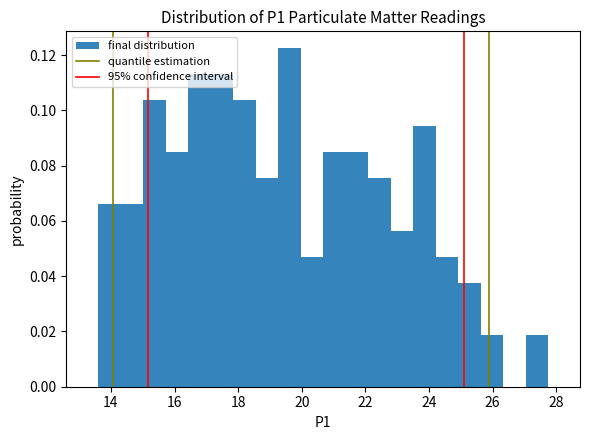

Around what value on the x-axis is the tallest bar? Give the approximate position of its centre, as read against the axis.

19.6